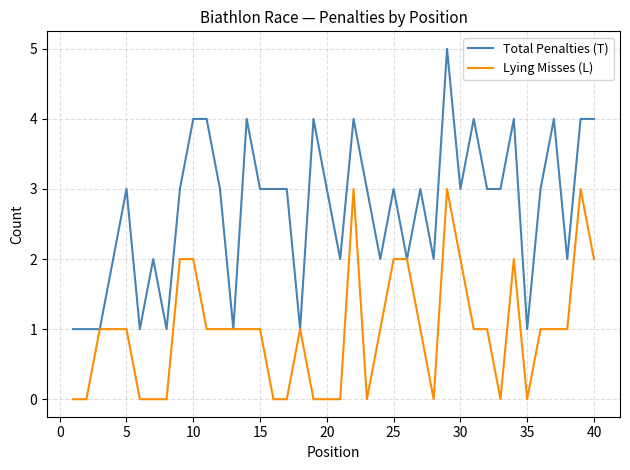

List the series in order of their overall mean, highest first.

Total Penalties (T), Lying Misses (L)